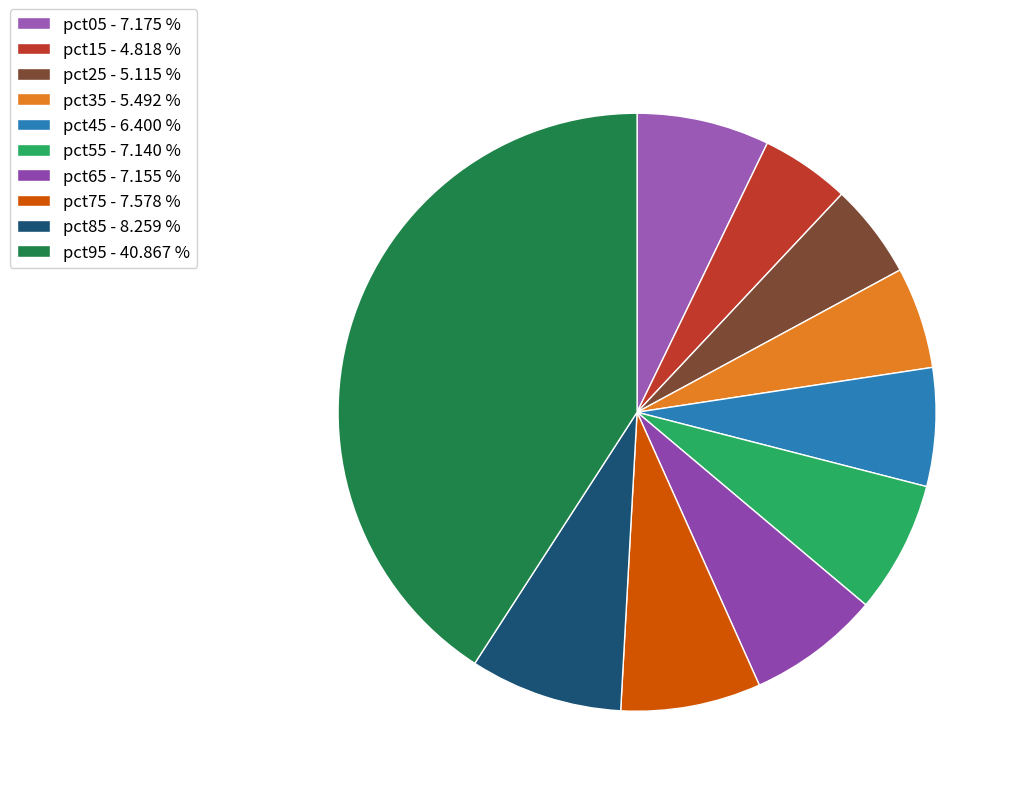

To the nearest percent, what is the combined percentage of pct45 and pct65?

14%